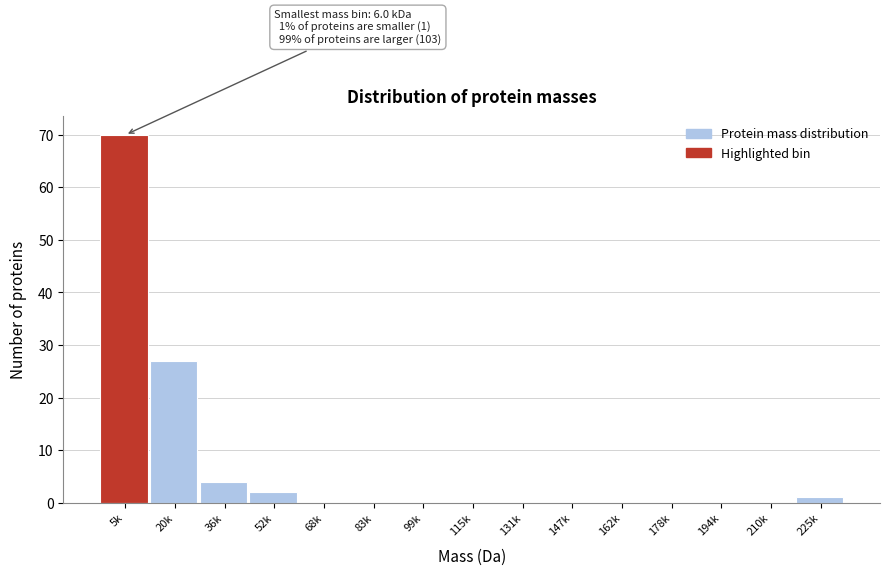

Reading right to left, transcribe all the data shown in this chart.

225k=1	210k=0	194k=0	178k=0	162k=0	147k=0	131k=0	115k=0	99k=0	83k=0	68k=0	52k=2	36k=4	20k=27	5k=70